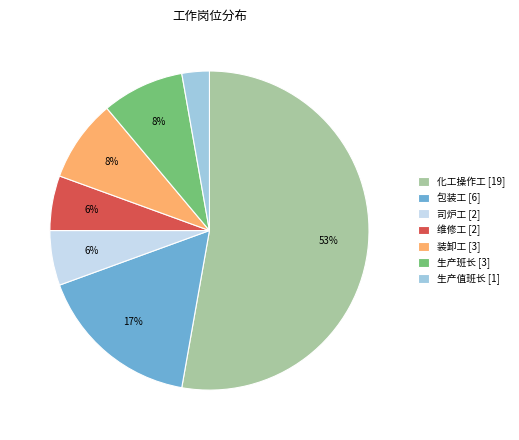

To the nearest percent, what is the difference between the 维修工 and 包装工 slice percentages?

11%